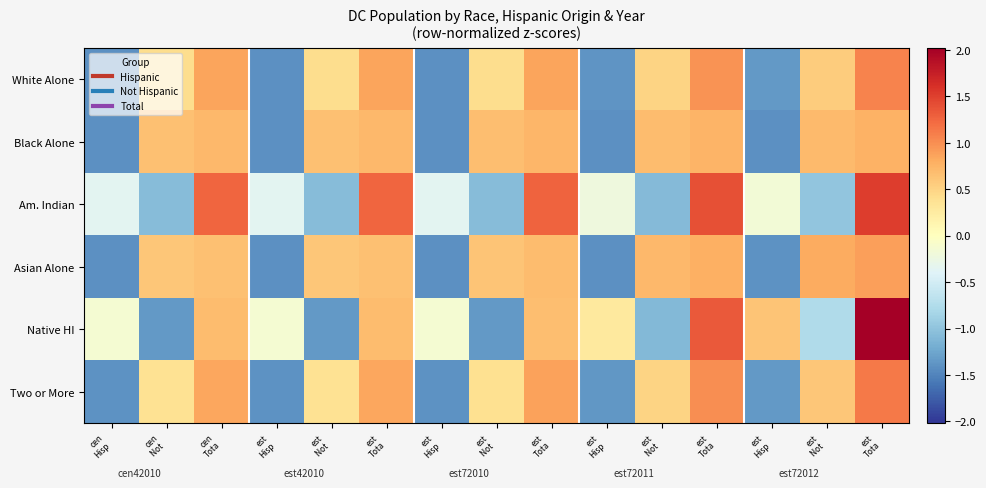

Reading left to right, what are all the values shown in this chart?

White Alone: cen
Hisp=-1.4	cen
Not =0.4	cen
Tota=0.9	est
Hisp=-1.4	est
Not =0.4	est
Tota=0.9	est
Hisp=-1.4	est
Not =0.4	est
Tota=0.9	est
Hisp=-1.4	est
Not =0.5	est
Tota=1.0	est
Hisp=-1.3	est
Not =0.6	est
Tota=1.1
Black Alone: cen
Hisp=-1.4	cen
Not =0.7	cen
Tota=0.7	est
Hisp=-1.4	est
Not =0.7	est
Tota=0.7	est
Hisp=-1.4	est
Not =0.7	est
Tota=0.7	est
Hisp=-1.4	est
Not =0.7	est
Tota=0.7	est
Hisp=-1.4	est
Not =0.7	est
Tota=0.8
Am. Indian: cen
Hisp=-0.4	cen
Not =-1.1	cen
Tota=1.3	est
Hisp=-0.4	est
Not =-1.1	est
Tota=1.3	est
Hisp=-0.4	est
Not =-1.1	est
Tota=1.3	est
Hisp=-0.2	est
Not =-1.1	est
Tota=1.4	est
Hisp=-0.2	est
Not =-1.0	est
Tota=1.5
Asian Alone: cen
Hisp=-1.4	cen
Not =0.6	cen
Tota=0.7	est
Hisp=-1.4	est
Not =0.6	est
Tota=0.7	est
Hisp=-1.4	est
Not =0.6	est
Tota=0.7	est
Hisp=-1.4	est
Not =0.7	est
Tota=0.8	est
Hisp=-1.4	est
Not =0.8	est
Tota=0.9
Native HI: cen
Hisp=-0.1	cen
Not =-1.3	cen
Tota=0.7	est
Hisp=-0.1	est
Not =-1.3	est
Tota=0.7	est
Hisp=-0.1	est
Not =-1.3	est
Tota=0.7	est
Hisp=0.3	est
Not =-1.1	est
Tota=1.3	est
Hisp=0.6	est
Not =-0.8	est
Tota=2.0
Two or More: cen
Hisp=-1.4	cen
Not =0.4	cen
Tota=0.8	est
Hisp=-1.4	est
Not =0.4	est
Tota=0.8	est
Hisp=-1.4	est
Not =0.4	est
Tota=0.9	est
Hisp=-1.4	est
Not =0.5	est
Tota=1.0	est
Hisp=-1.3	est
Not =0.6	est
Tota=1.1